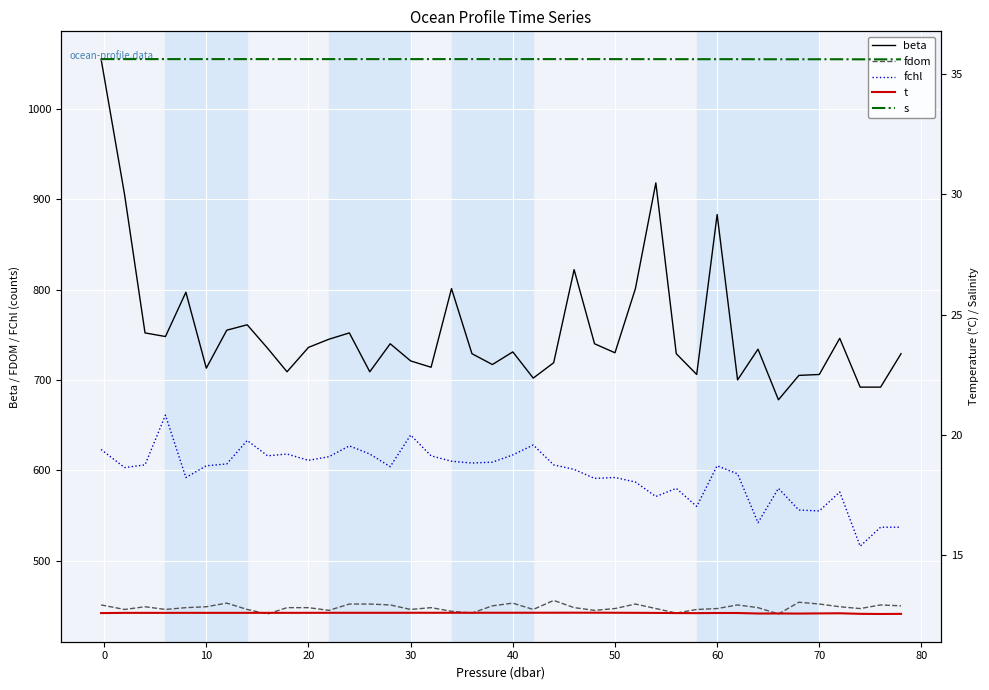

True or false: fdom and t intersect in this chart.

False